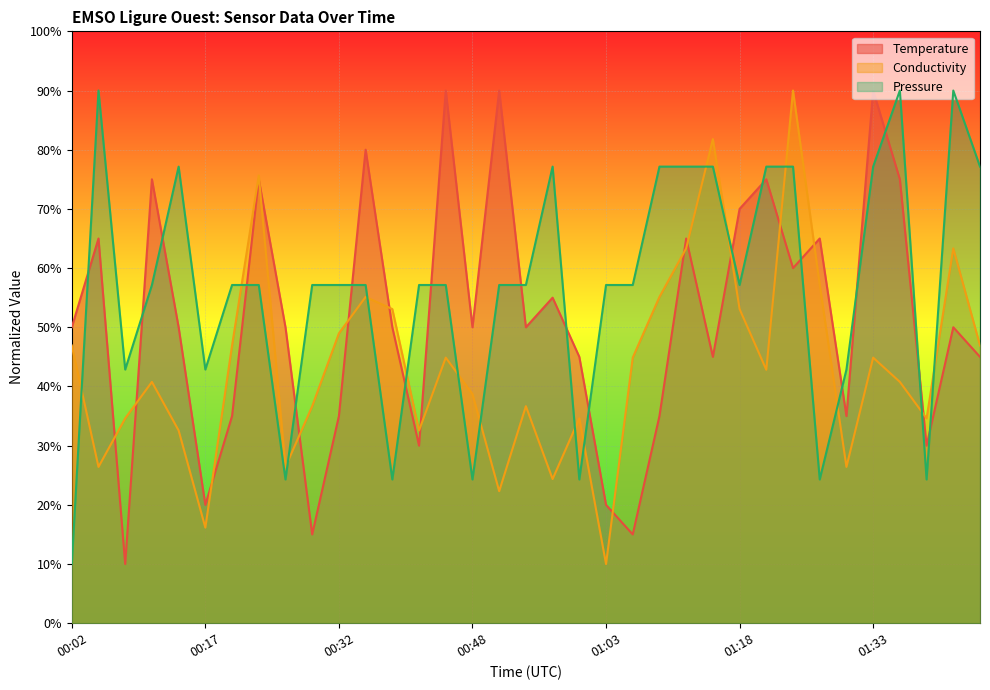

The value of Temperature at 01:03 is 20.0. True or false?

True